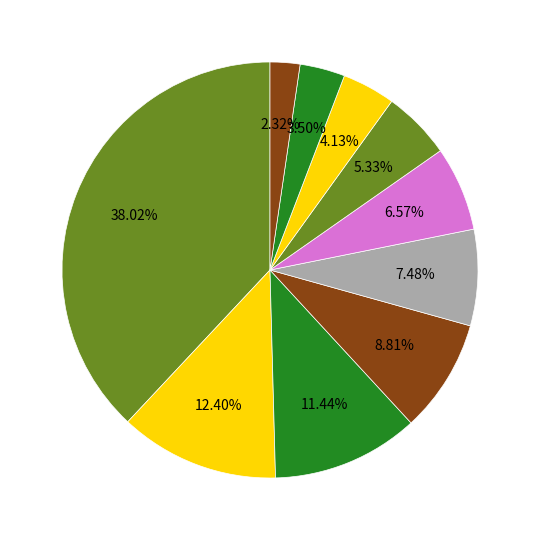

Count the number of slices in the pie.

10